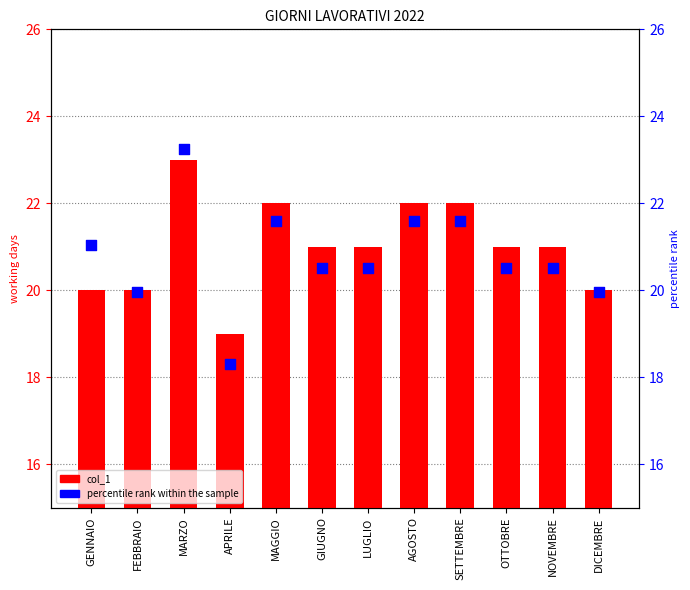

Is the value of percentile rank within the sample at GENNAIO greater than the value of col_1 at FEBBRAIO?

Yes